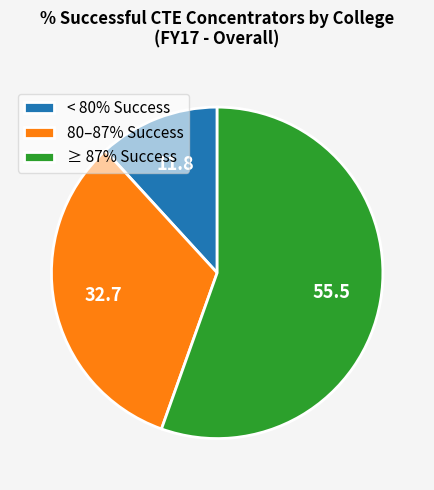

Which slice is the largest?

≥ 87% Success